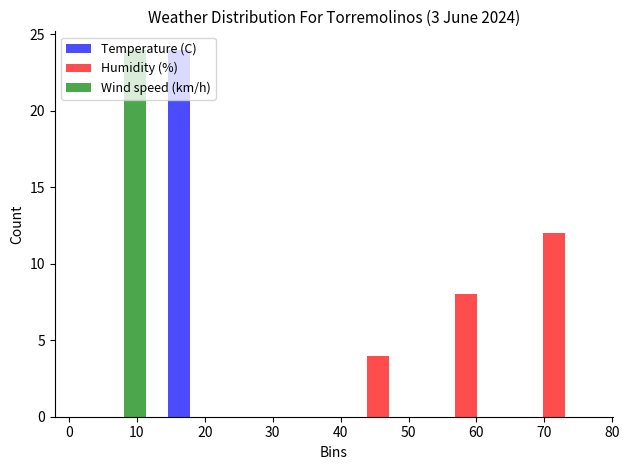

Reading left to right, transcribe this chart: for each range on the x-axis, give the height of each series' bar. The values are not printed on the chart, so give them approximately, as read against the axis.

0 to 13: Temperature (C)=0	Humidity (%)=0	Wind speed (km/h)=24
13 to 26: Temperature (C)=24	Humidity (%)=0	Wind speed (km/h)=0
26 to 39: Temperature (C)=0	Humidity (%)=0	Wind speed (km/h)=0
39 to 52: Temperature (C)=0	Humidity (%)=4	Wind speed (km/h)=0
52 to 65: Temperature (C)=0	Humidity (%)=8	Wind speed (km/h)=0
65 to 78: Temperature (C)=0	Humidity (%)=12	Wind speed (km/h)=0